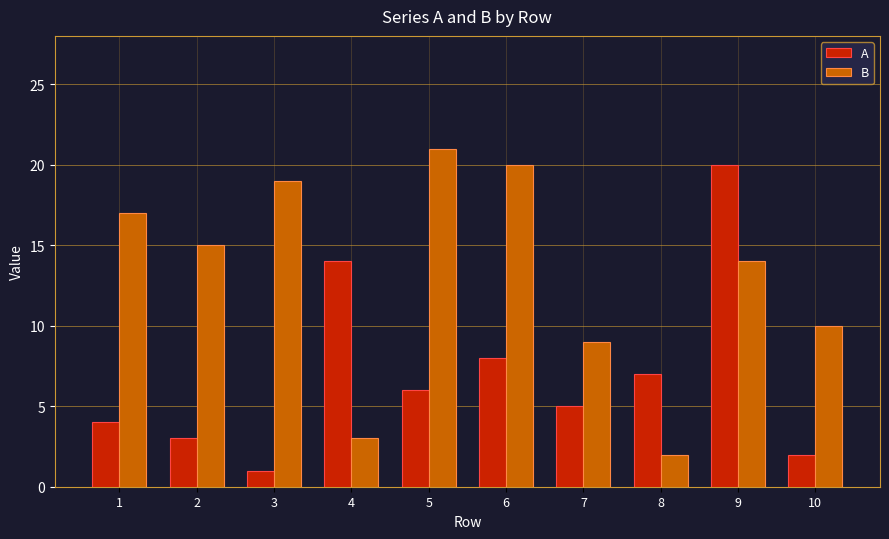

At how many categories does at least one series exceed 4?

10